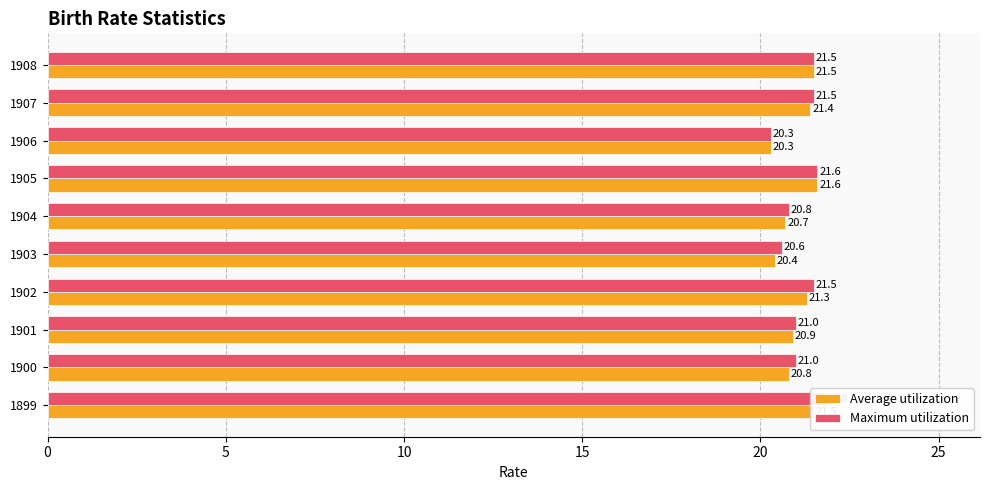

How many bars are there in each group?

2